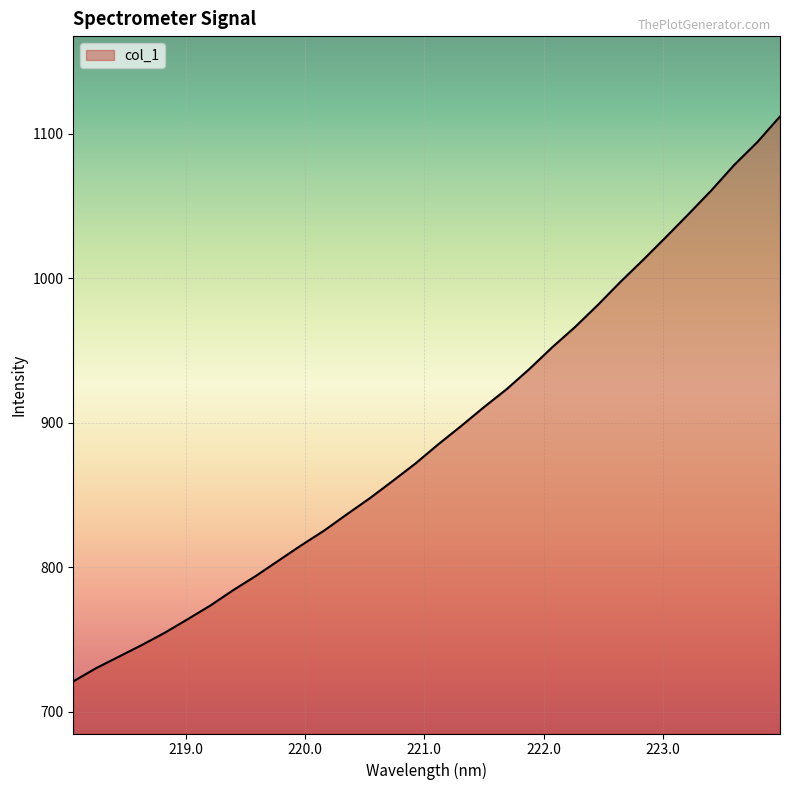

How many lines are shown in the chart?

1